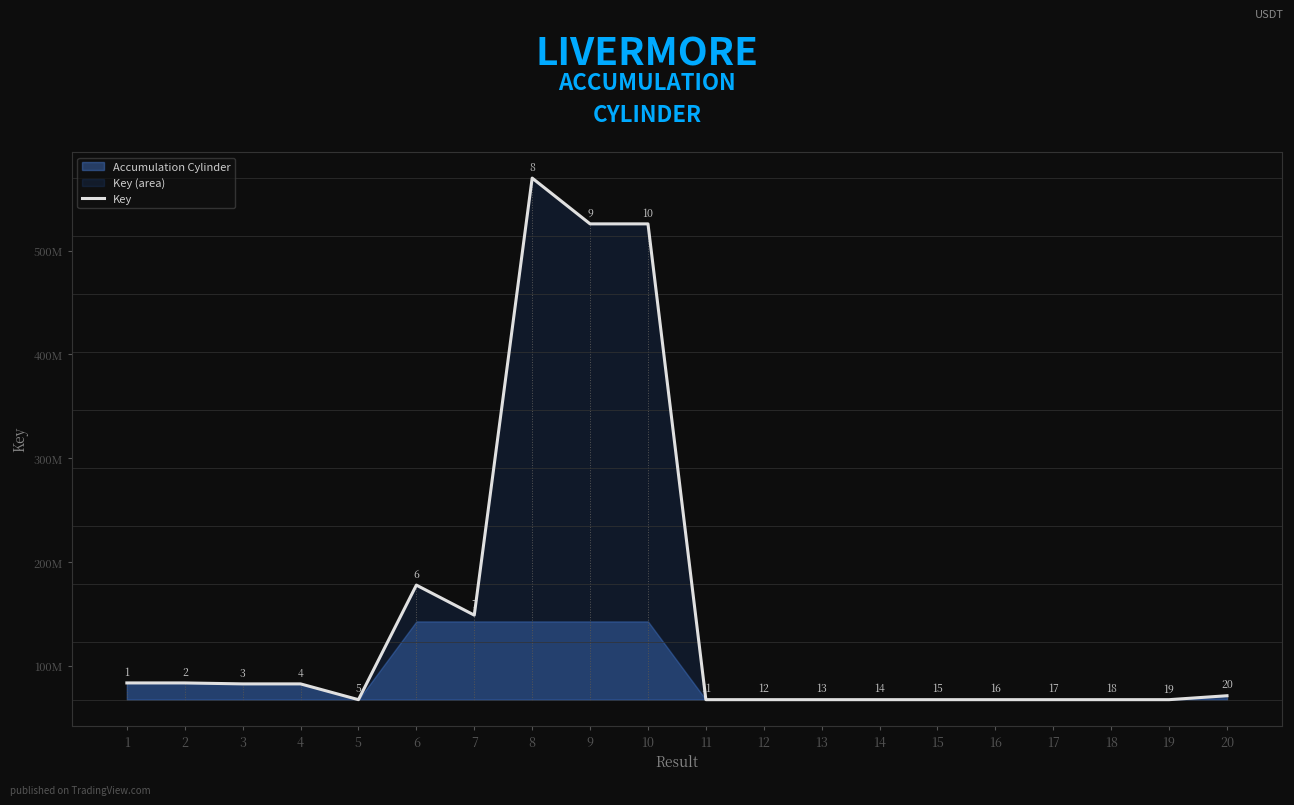

What is the difference between the values at 16 and 1?

16124715